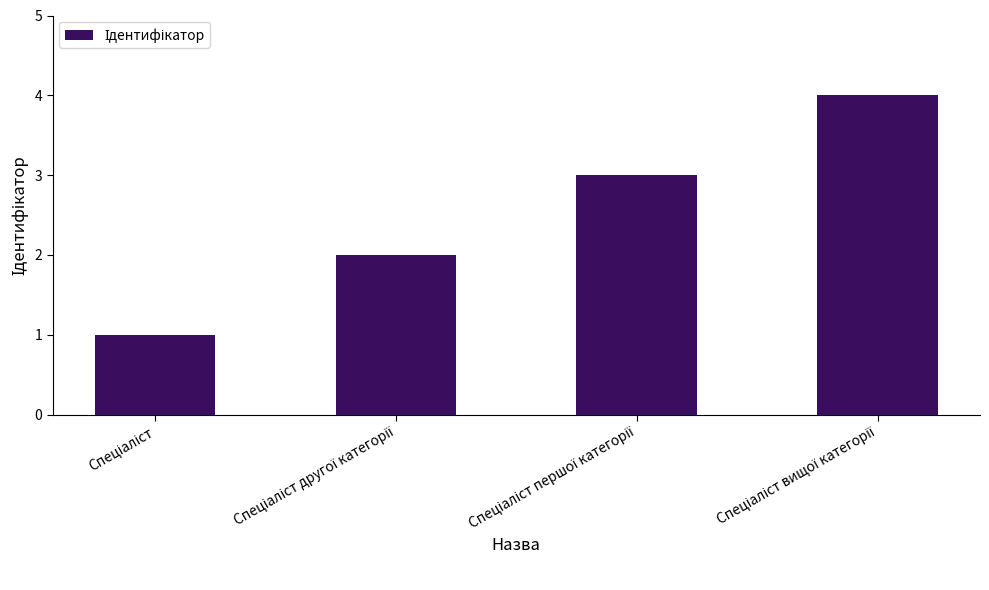

What is the maximum value shown in the chart?

4